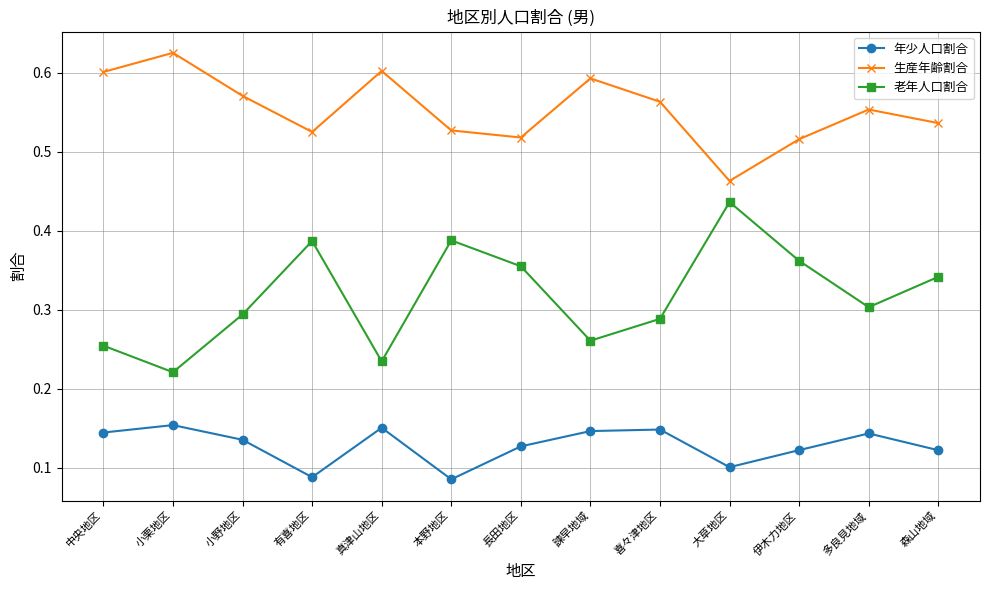

Which series changed the most between 大草地区 and 伊木力地区?

老年人口割合